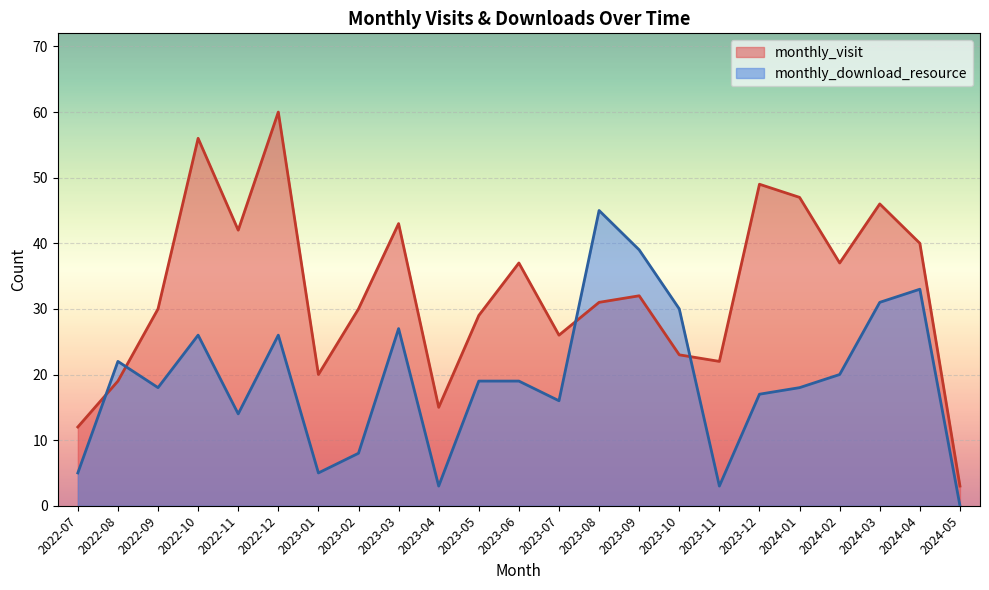

Which series changed the most between 2024-03 and 2024-05?

monthly_visit